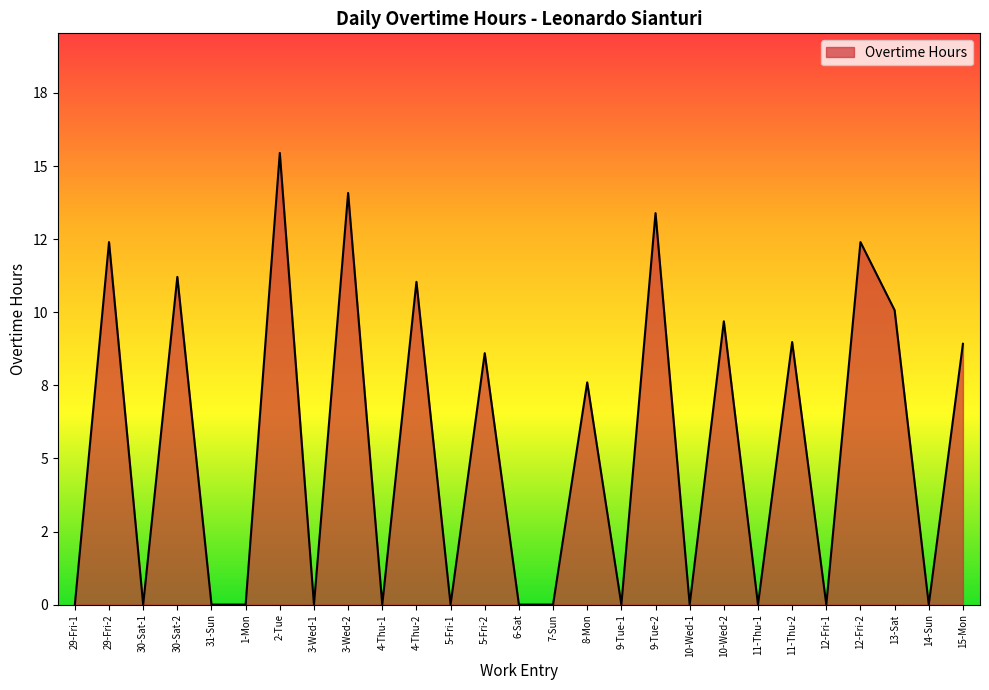

Does the chart display data point markers on the line(s)?

No